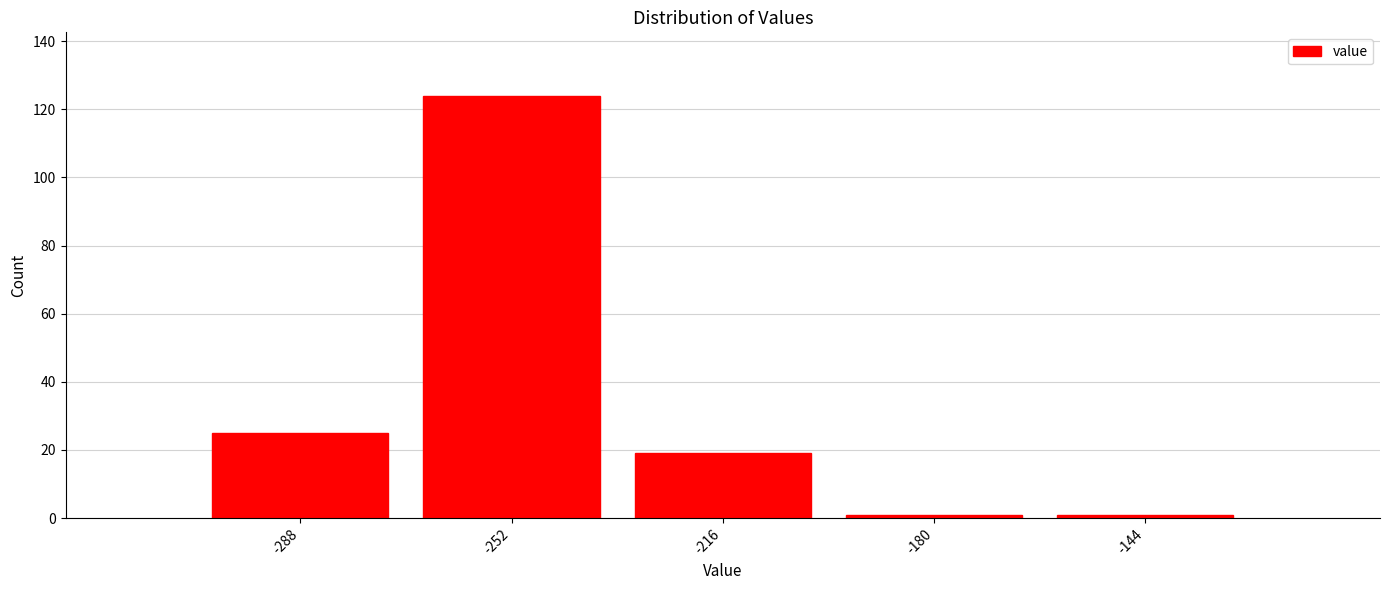

Reading right to left, list all the values displayed in this chart.

1	1	19	124	25